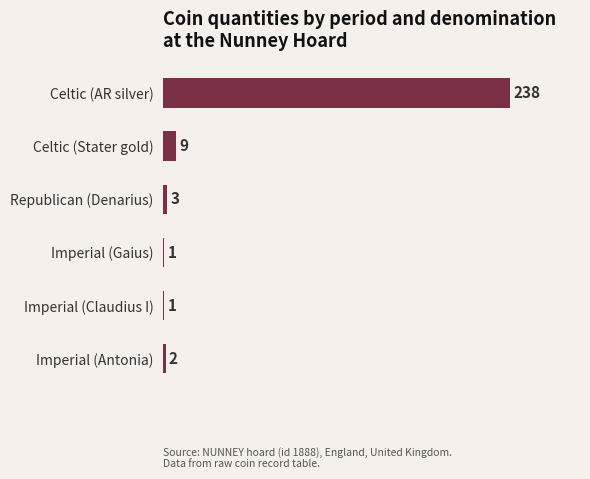

Count the number of categories in the chart.

6